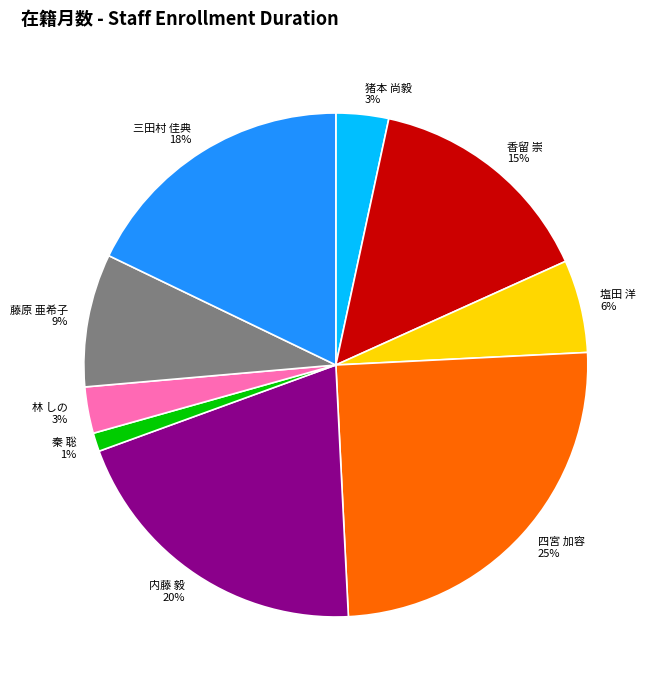

To the nearest percent, what is the average slice percentage?

11%